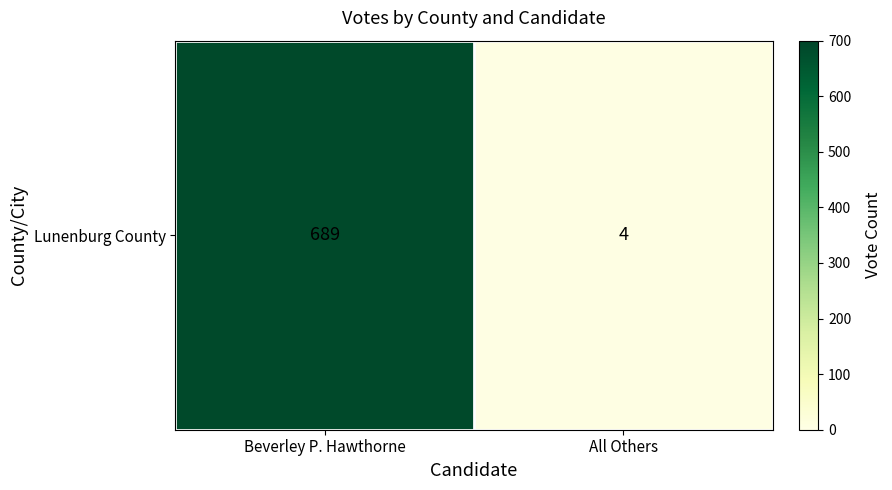

At which category does the chart reach its peak across all series?

Beverley P. Hawthorne